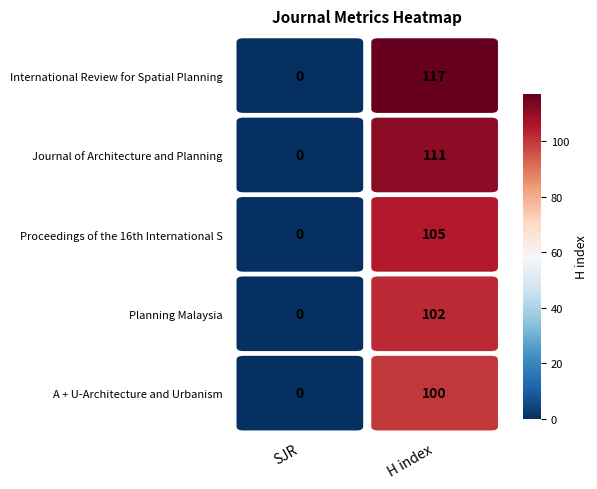

Where is International Review for Spatial Planning nearest to the value 58?

SJR